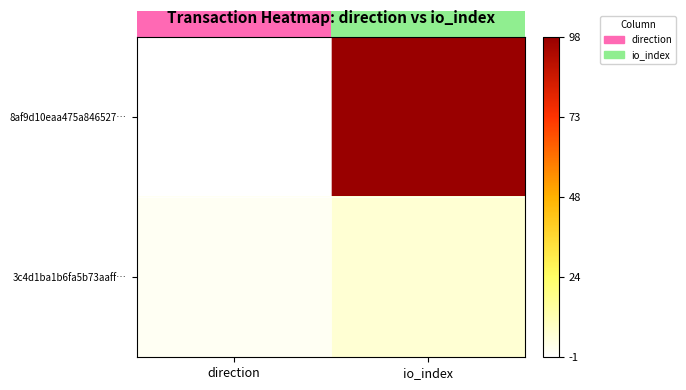

Reading left to right, list all the values displayed in this chart.

8af9d10eaa475a846527…: direction=-1	io_index=98
3c4d1ba1b6fa5b73aaff…: direction=1	io_index=6